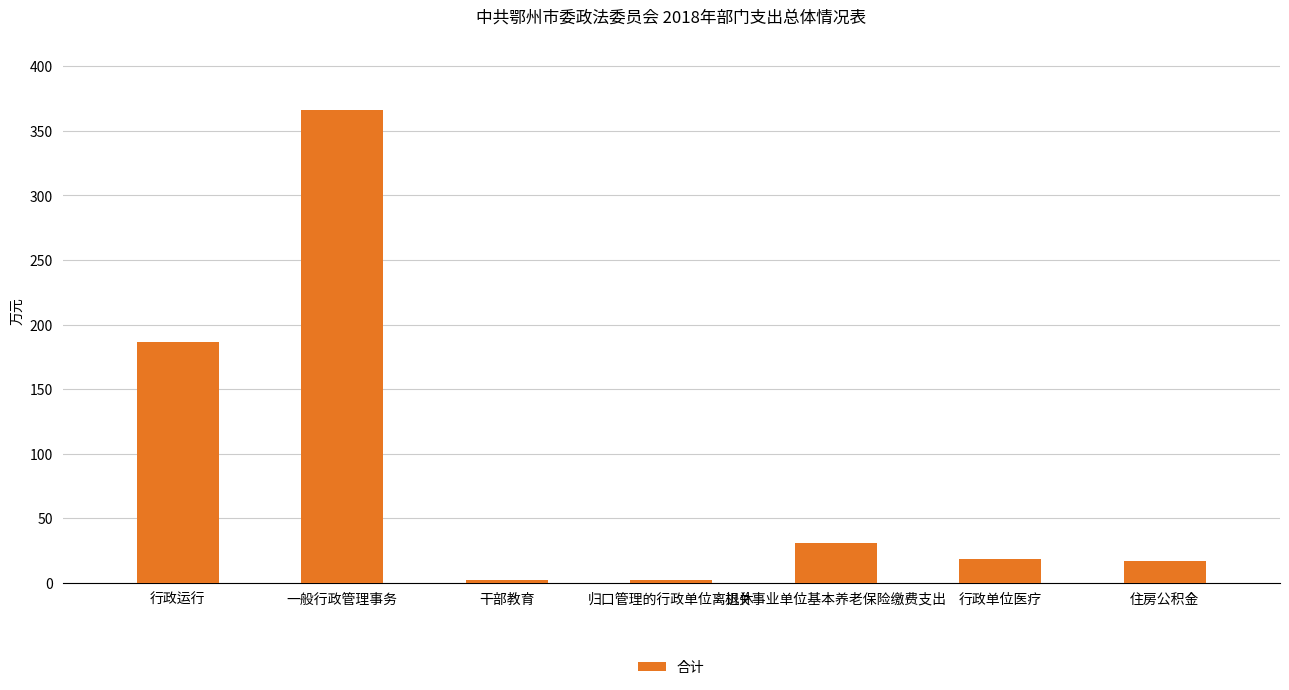

How many data points are above 18?

4